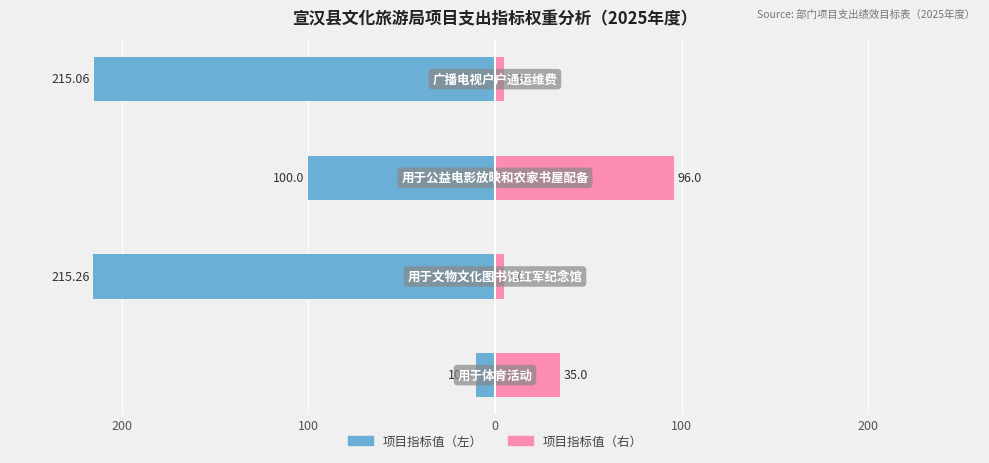

Reading right to left, list all the values displayed in this chart.

单父项目指标值: 100=-215.1	0=-100.0	100=-215.3	200=-10.0
单母项目指标值: 100=5.0	0=96.0	100=5.0	200=35.0